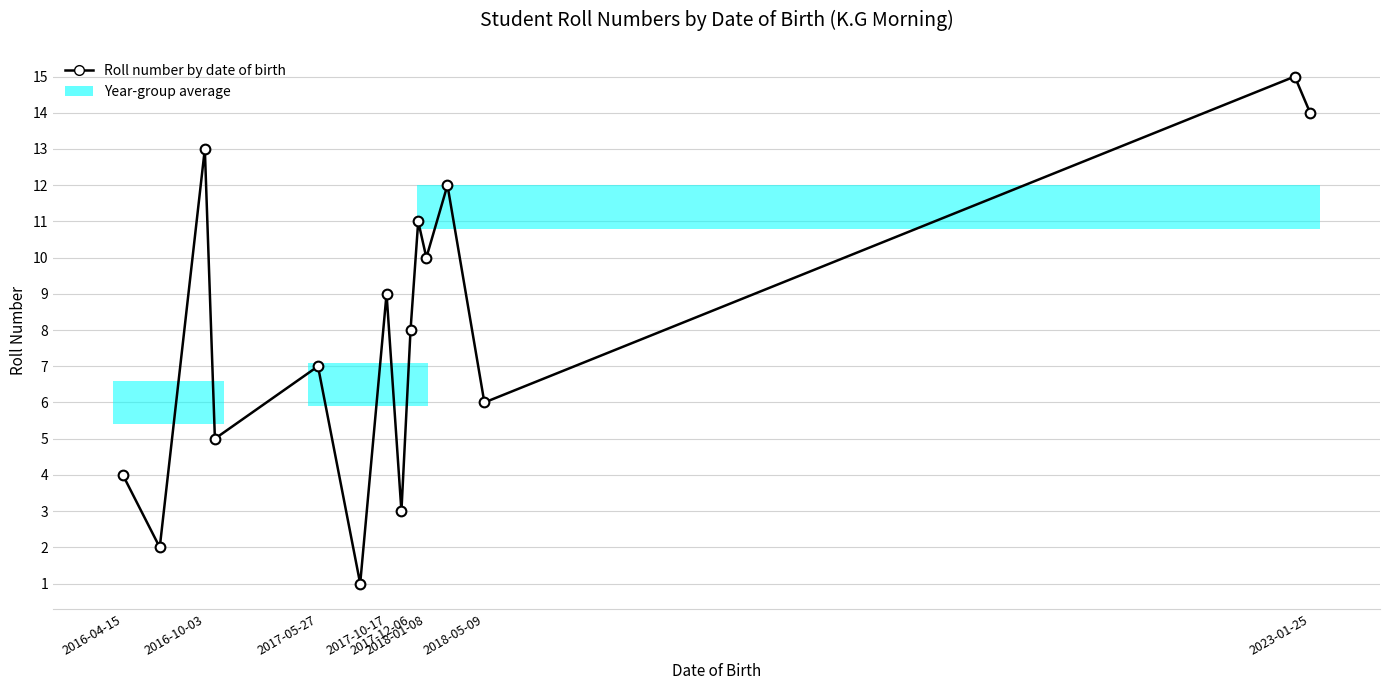

Reading left to right, list all the values displayed in this chart.

4	2	13	5	7	1	9	3	8	11	10	12	6	15	14